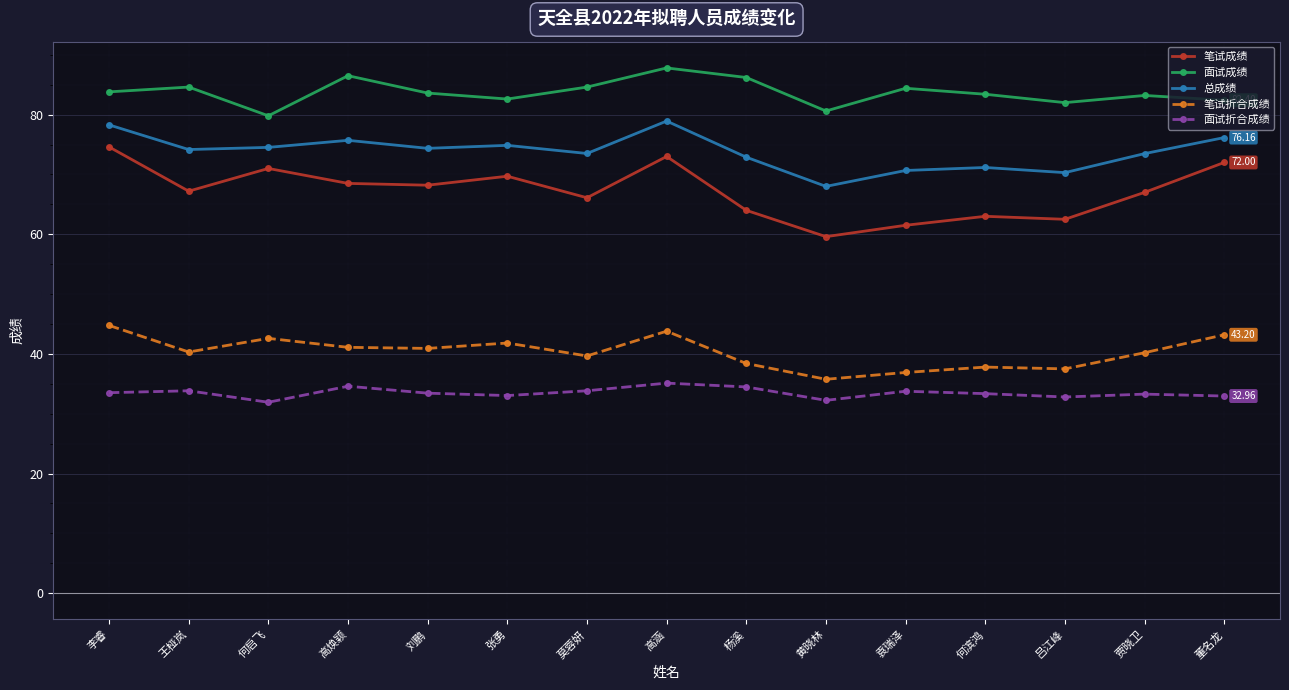

What is the sum of the 面试折合成绩 values at 高涵 and 黄晓林?

67.4